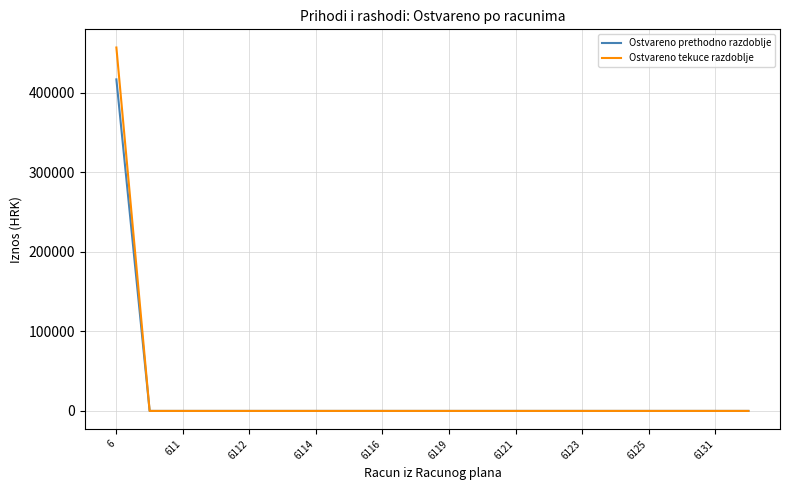

What is the difference between the maximum and minimum values in the Ostvareno tekuce razdoblje series?

456778.0